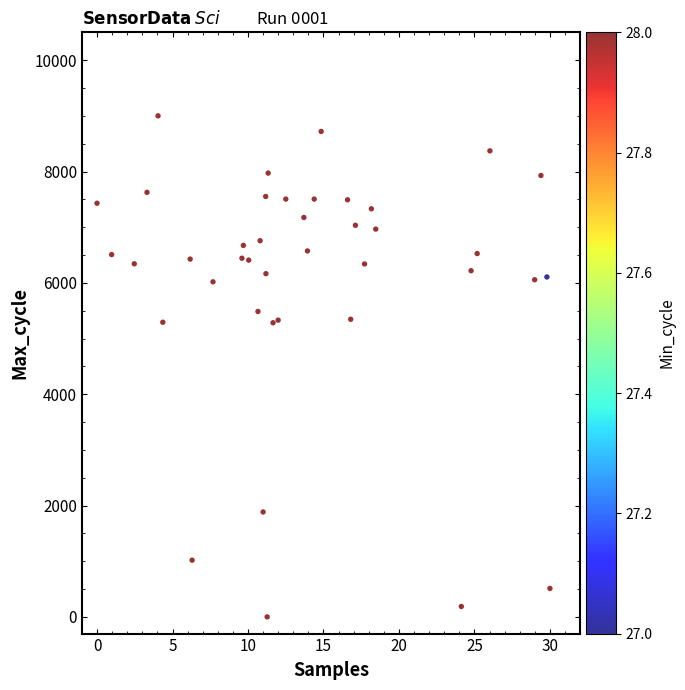

What is the range of Y values (max minus min)?

9000.0